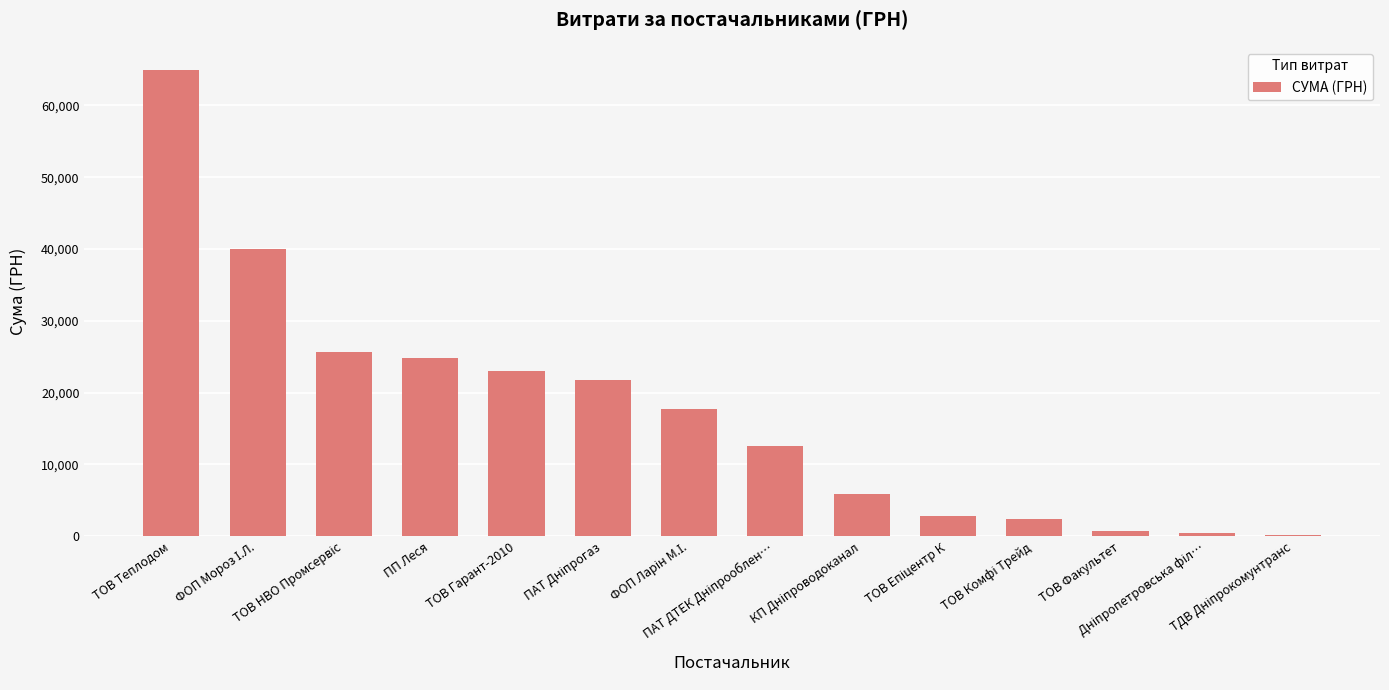

What is the sum of all values?

242750.6